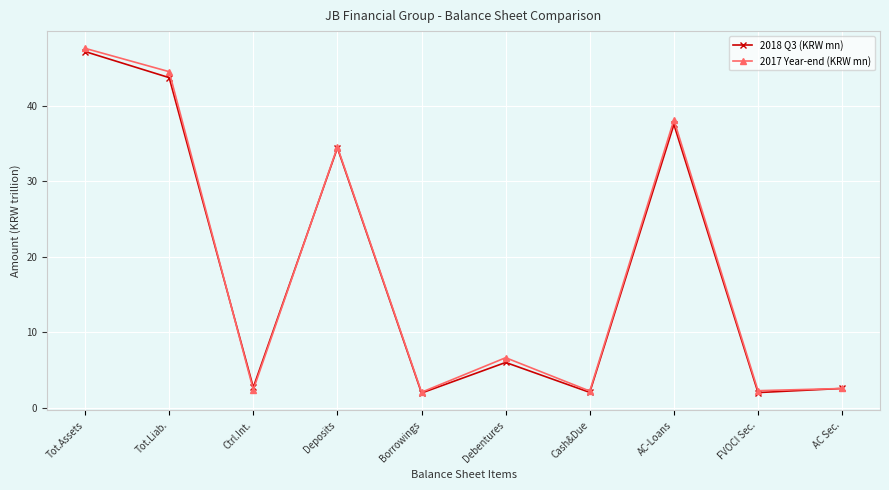

Is the value of 2017 Year-end (KRW mn) at AC-Loans greater than the value of 2018 Q3 (KRW mn) at Borrowings?

Yes